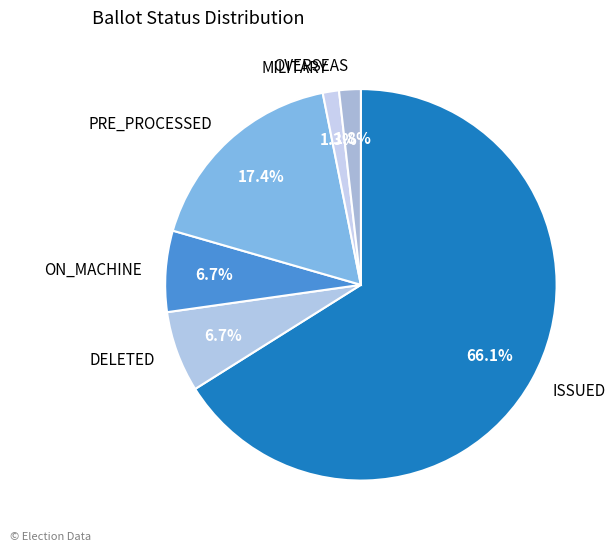

How many slices are in this pie chart?

6